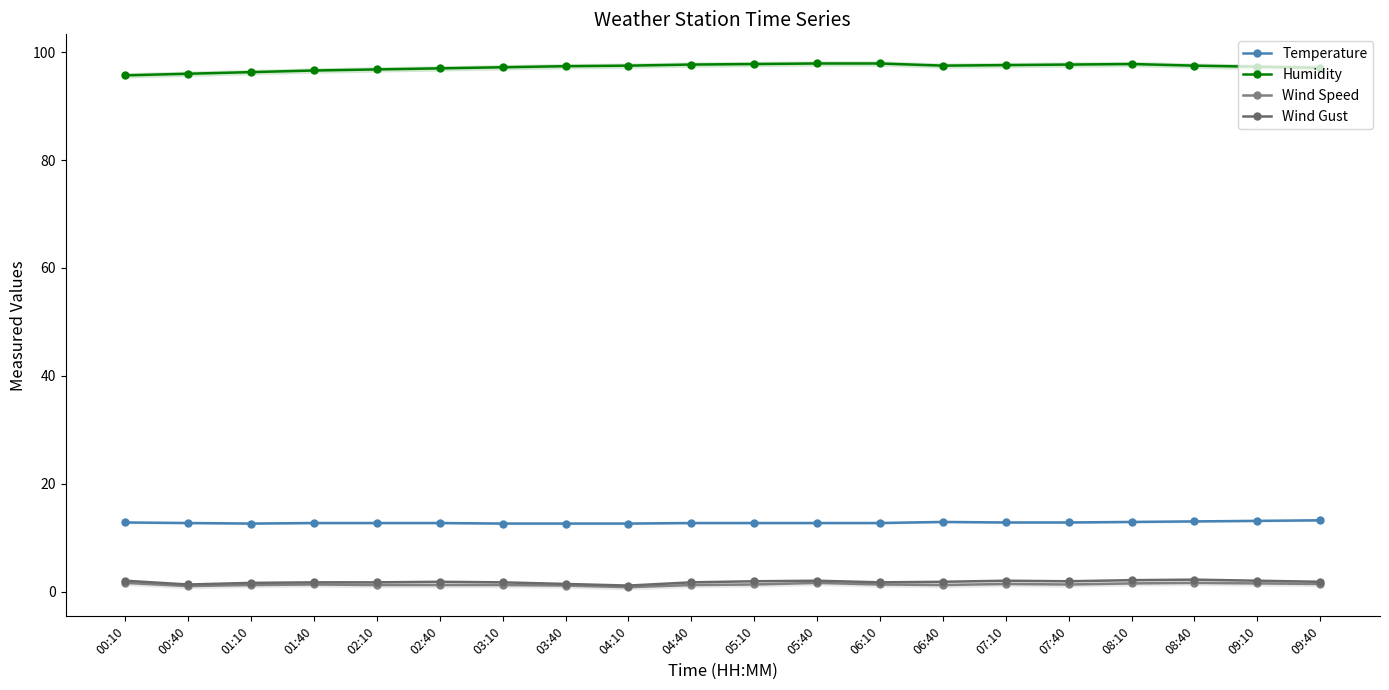

What is the maximum value for Temperature?

13.2